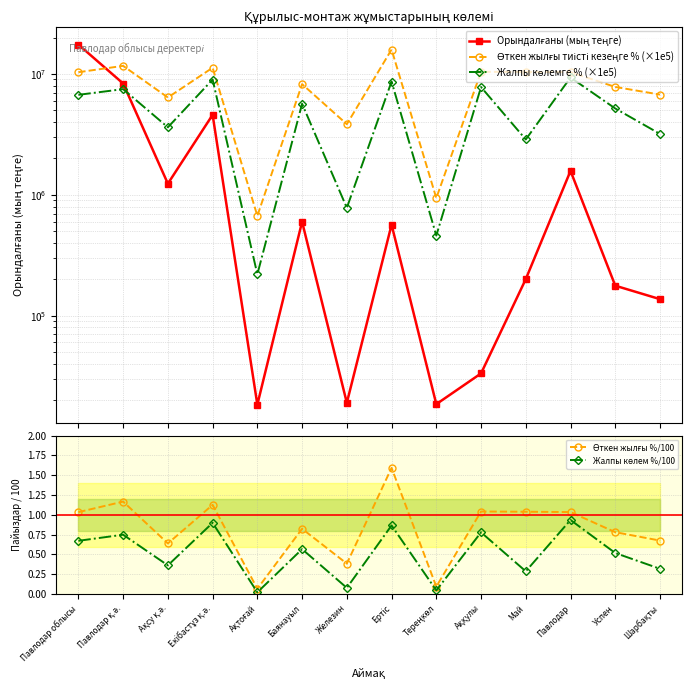

Count the number of categories in the chart.

14